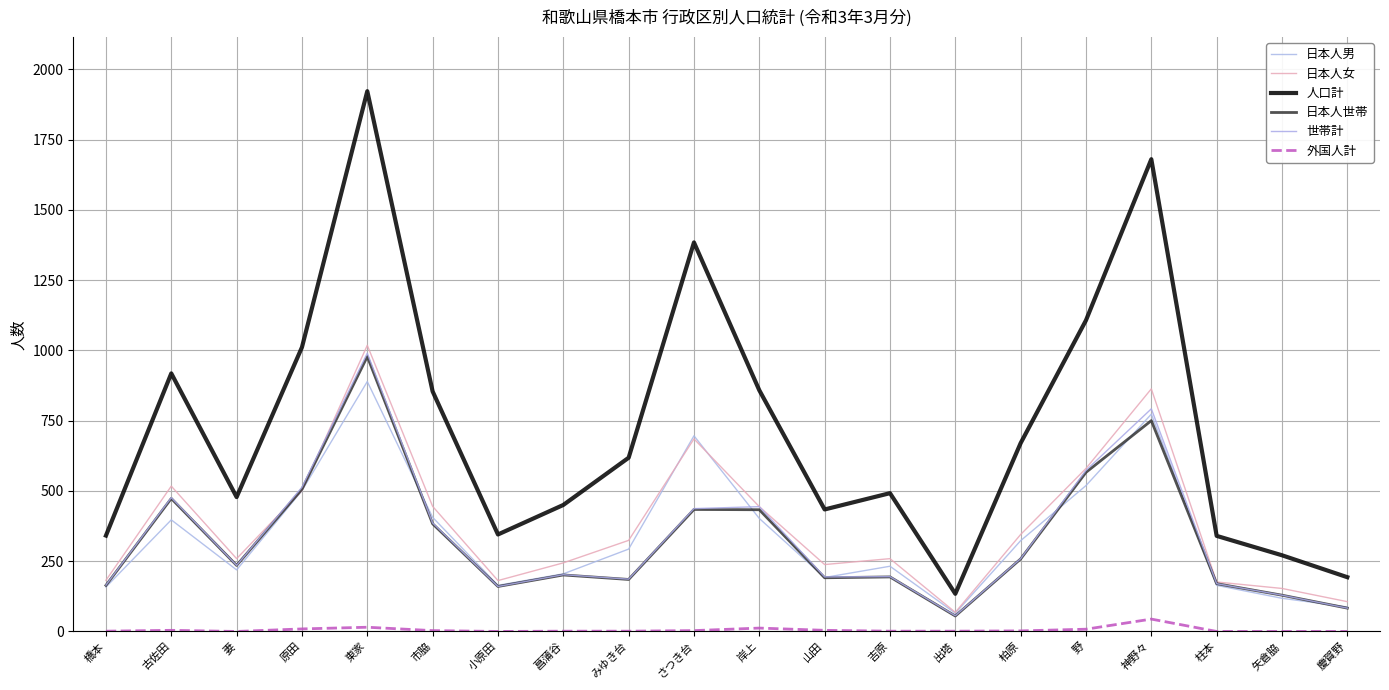

Is this an area chart (filled region under the line)?

No